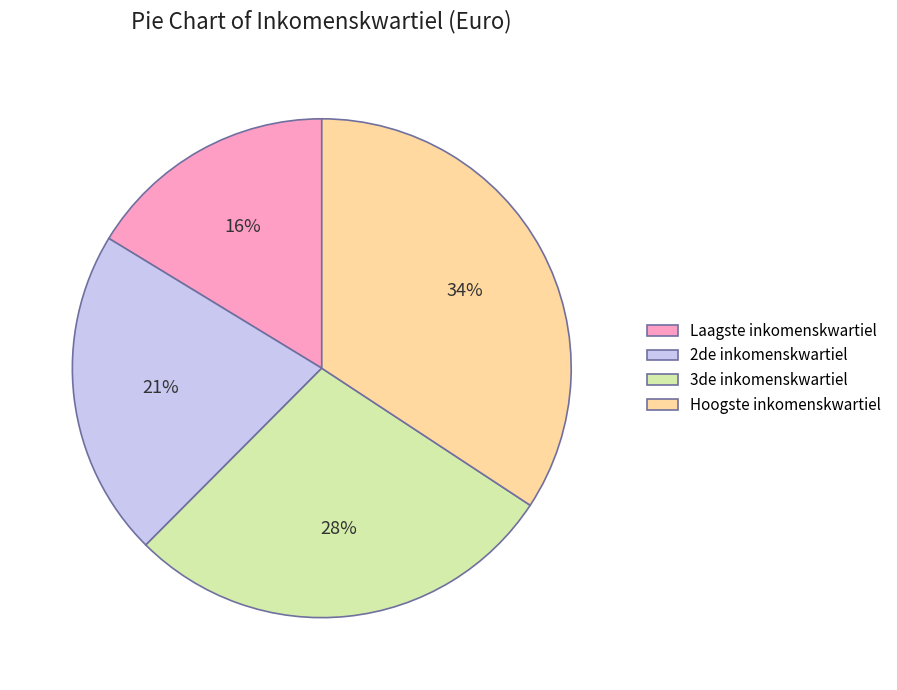

To the nearest percent, what is the difference between the largest and smallest slice percentages?

18%